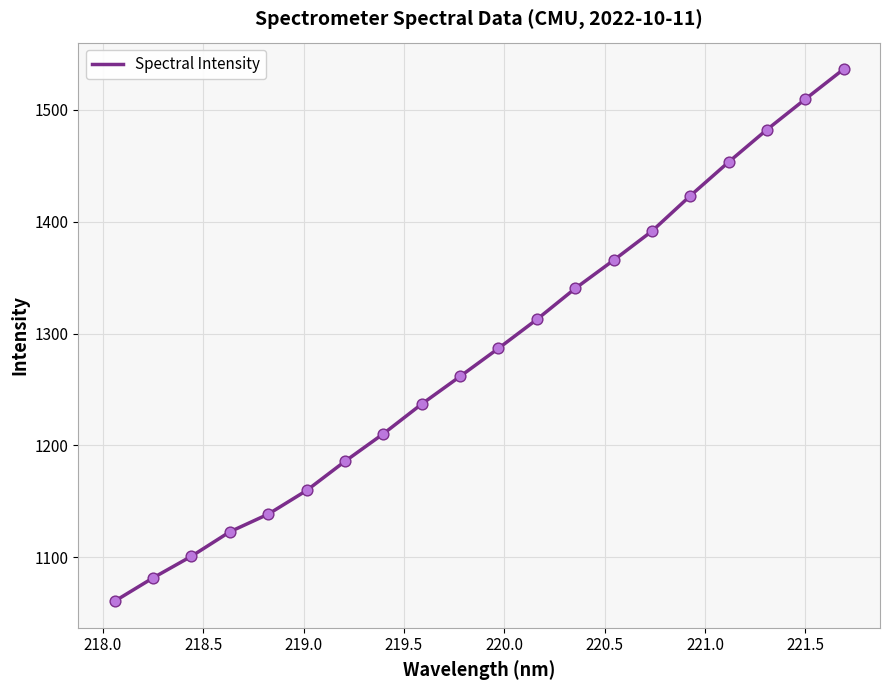

What is the difference between the maximum and minimum values?

475.6